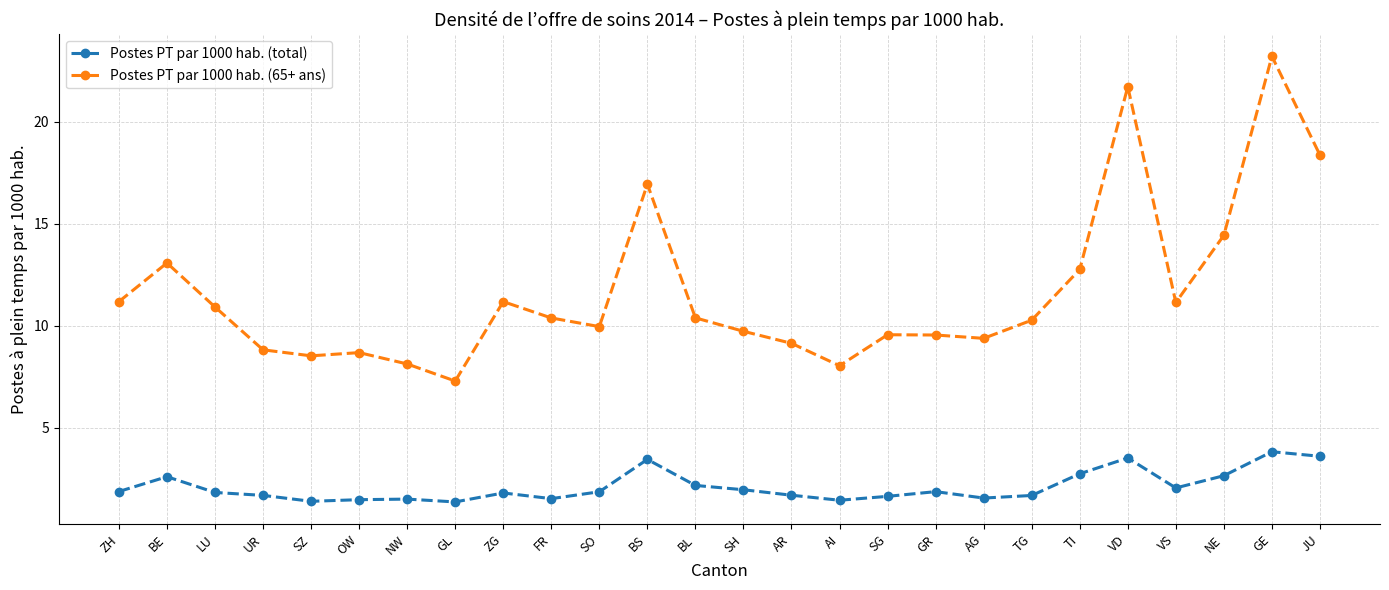

True or false: Postes PT par 1000 hab. (total) and Postes PT par 1000 hab. (65+ ans) cross at least once.

False